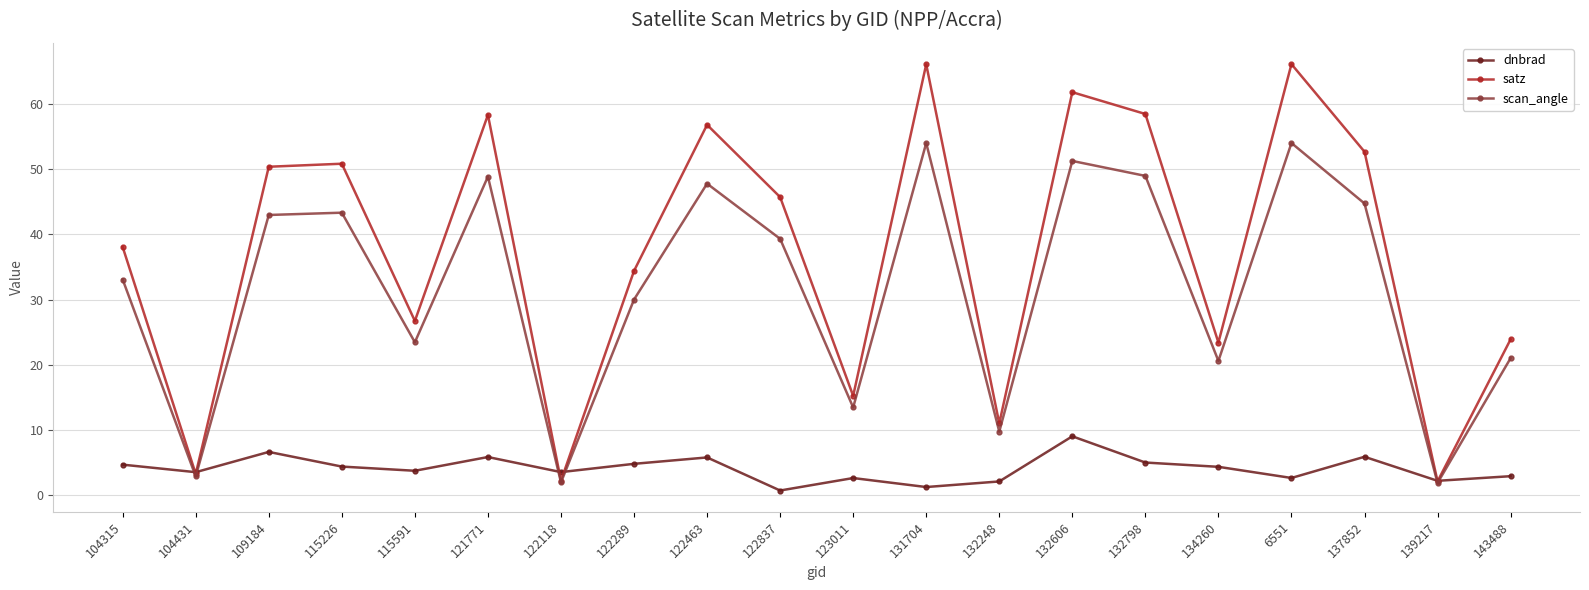

True or false: satz has more than 2 points higher than both neighbors.

True